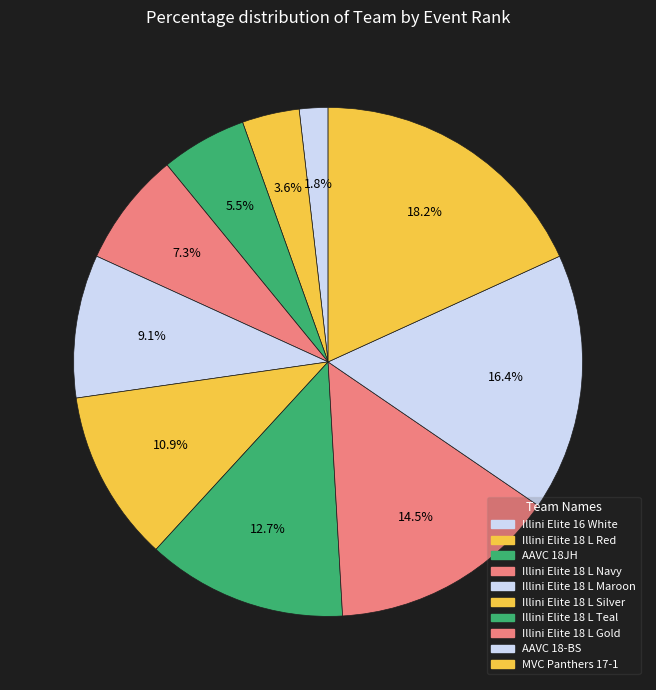

What is the smallest slice in the pie chart?

Illini Elite 16 White